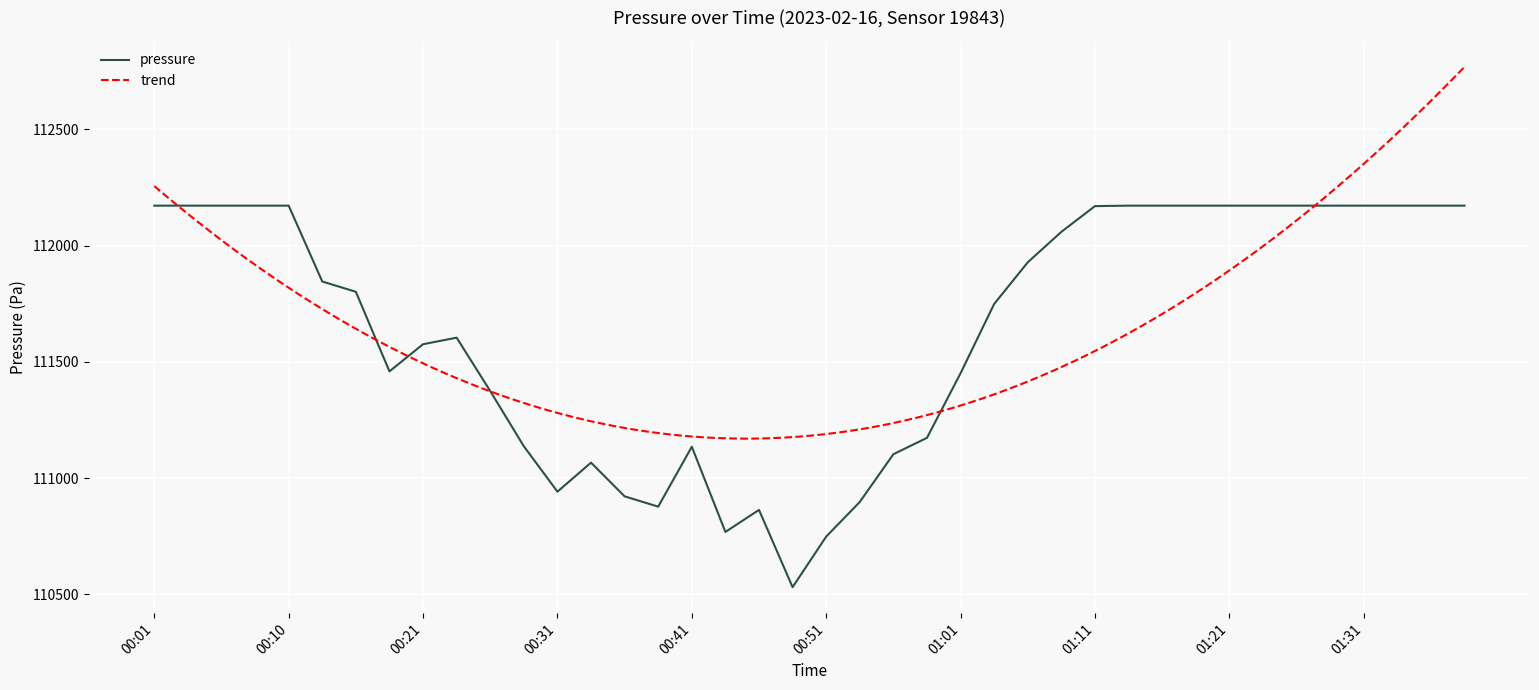

True or false: the data shows 146253.0 at 00:21.

False